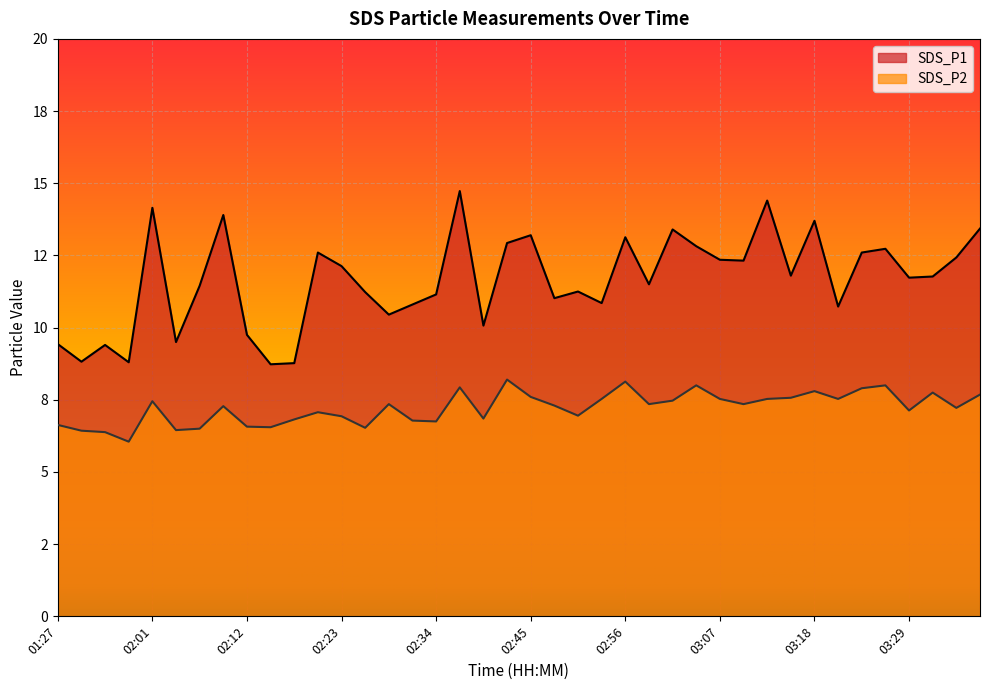

Where is the first local minimum for SDS_P1?

01:52